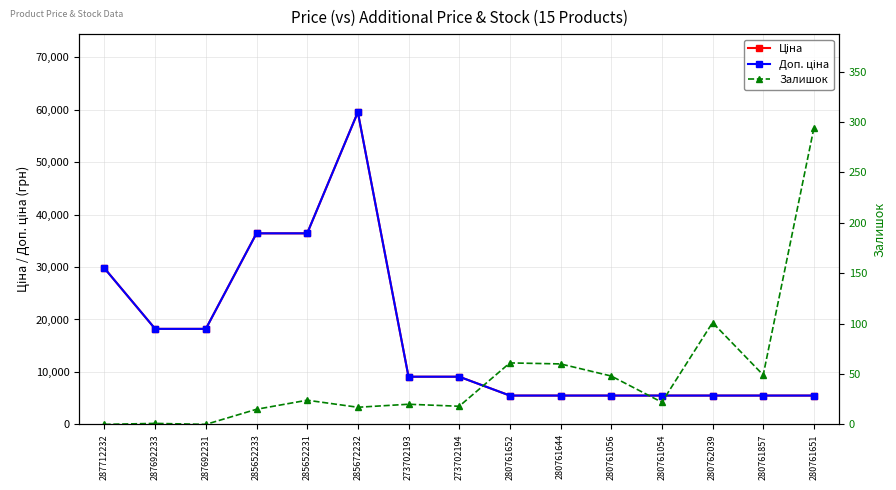

How many lines are shown in the chart?

3